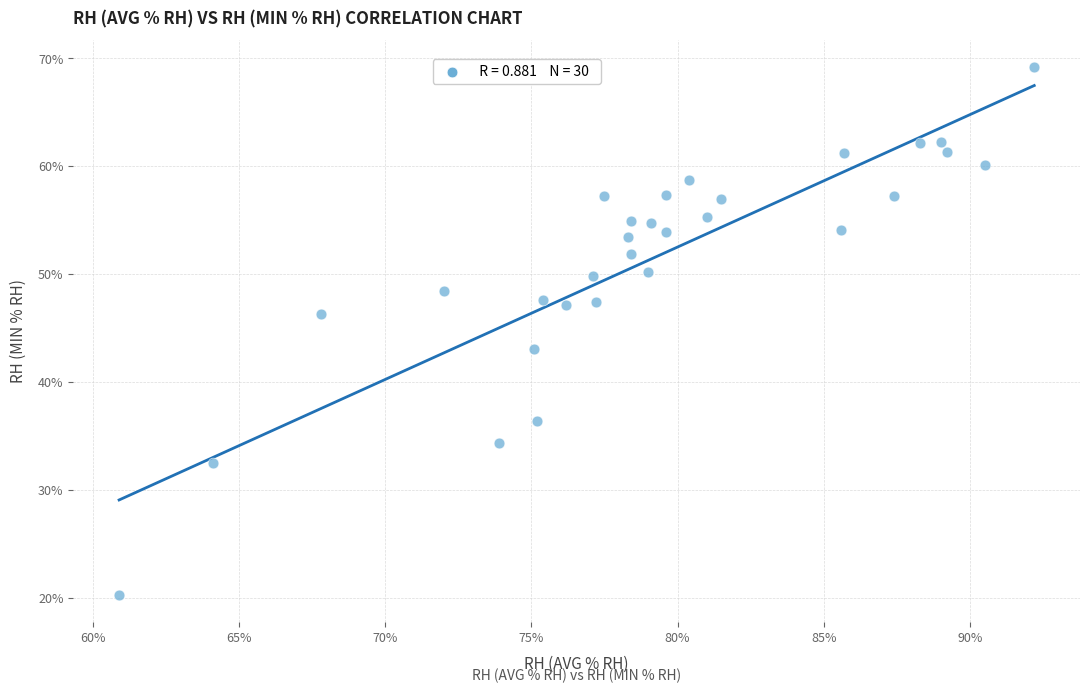

What Y value in the scatter plot is closest to 44?

43.0